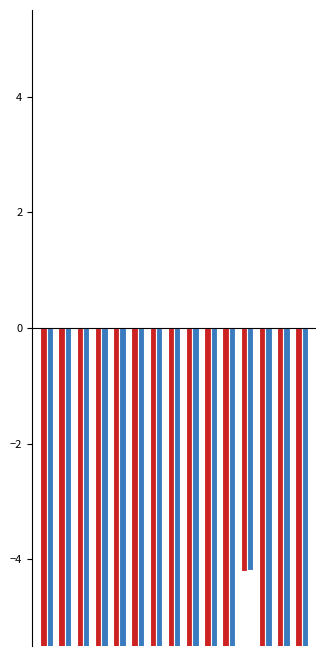

Is the value of Female (%) at 12 greater than the value of Male (%) at 4?

No